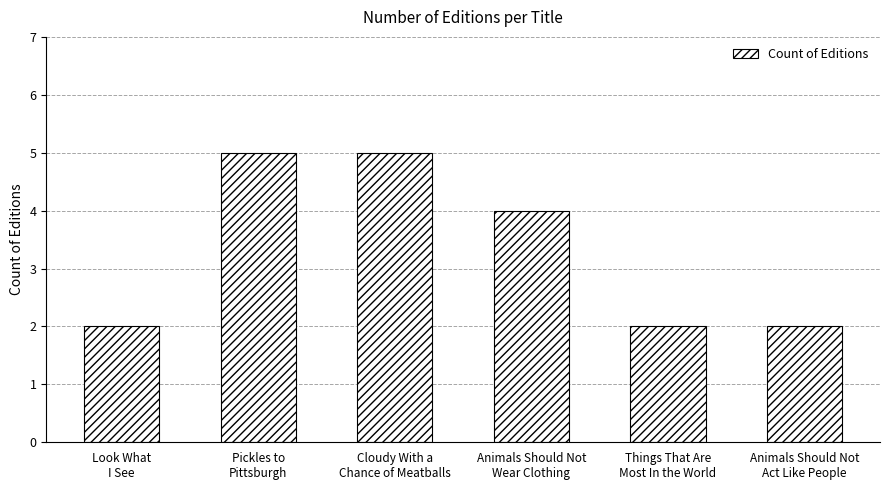

Reading left to right, extract all data points from this chart.

2	5	5	4	2	2